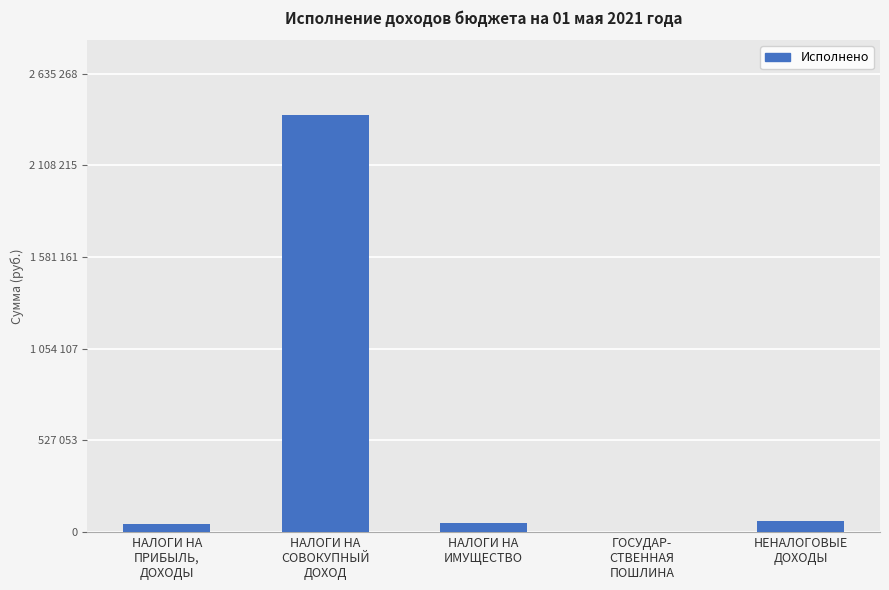

Are the bars horizontal?

No